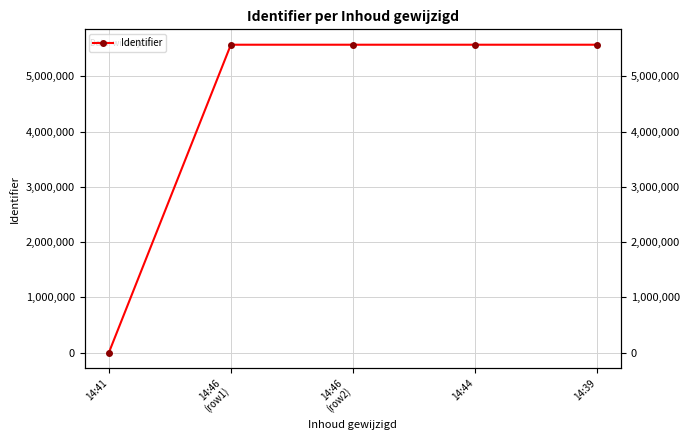

Reading left to right, extract all data points from this chart.

14:41=0	14:46
(row1)=5570958	14:46
(row2)=5570981	14:44=5570982	14:39=5570963